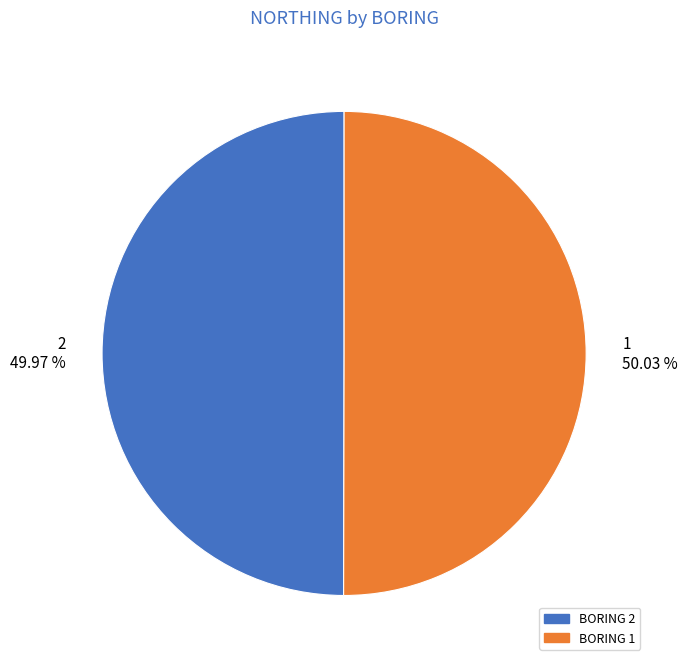

Count the number of slices in the pie.

2